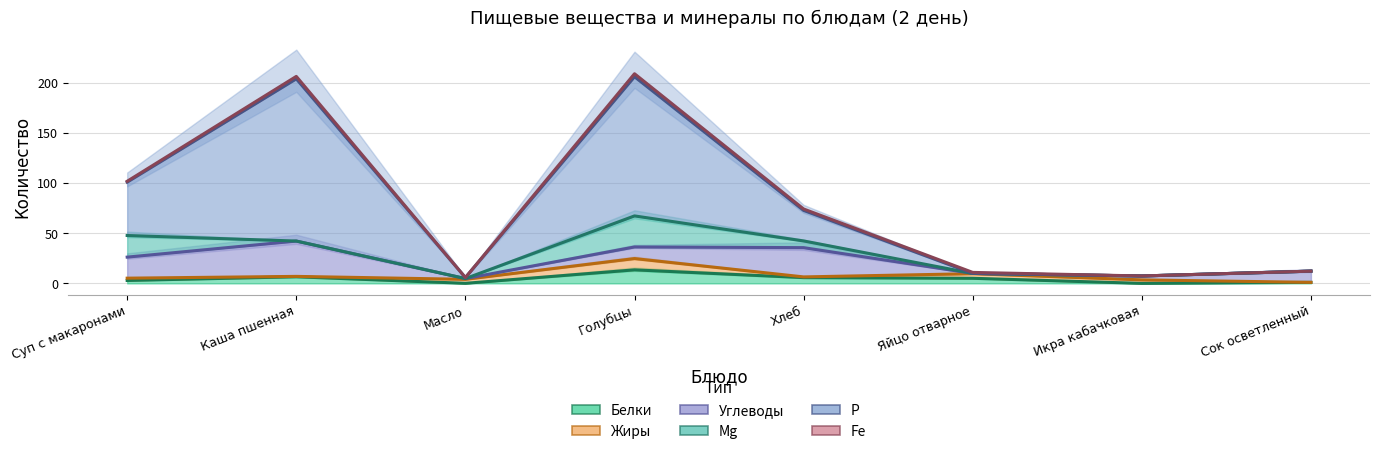

Rank the series at Суп с макаронами from lowest to highest value.

Белки, Жиры, Углеводы, Mg, P, Fe